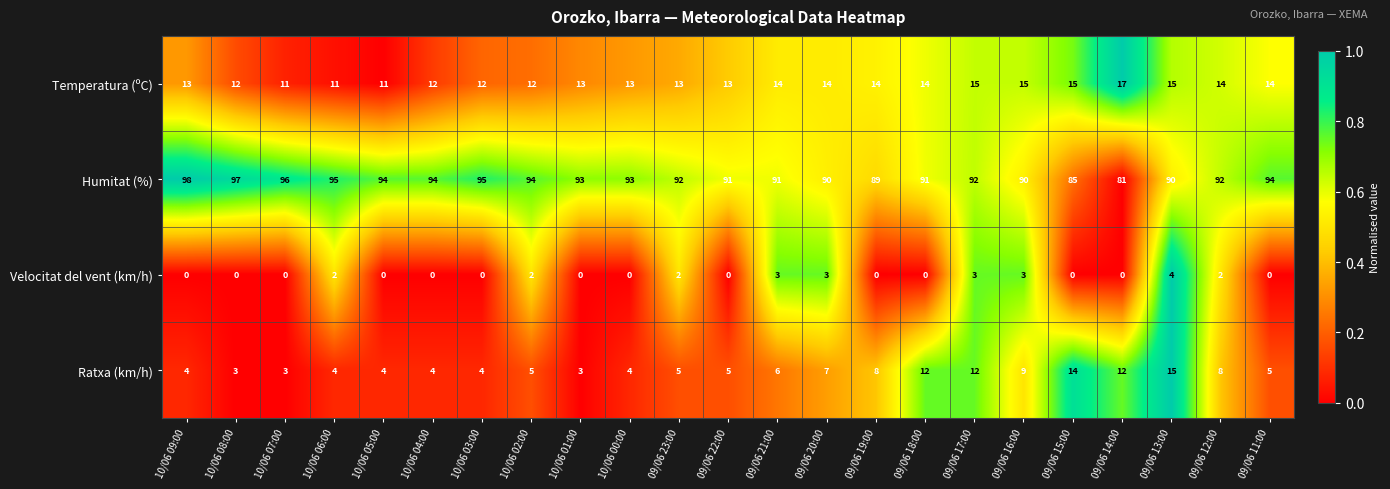

Is it true that Ratxa (km/h) equals 8 at 09/06 21:00?

False